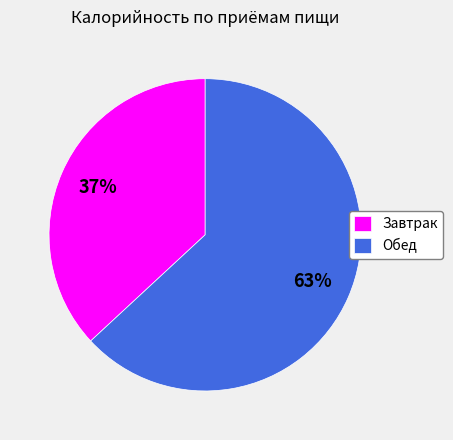

Approximately how many times larger is the value at Обед compared to Завтрак?

1.7